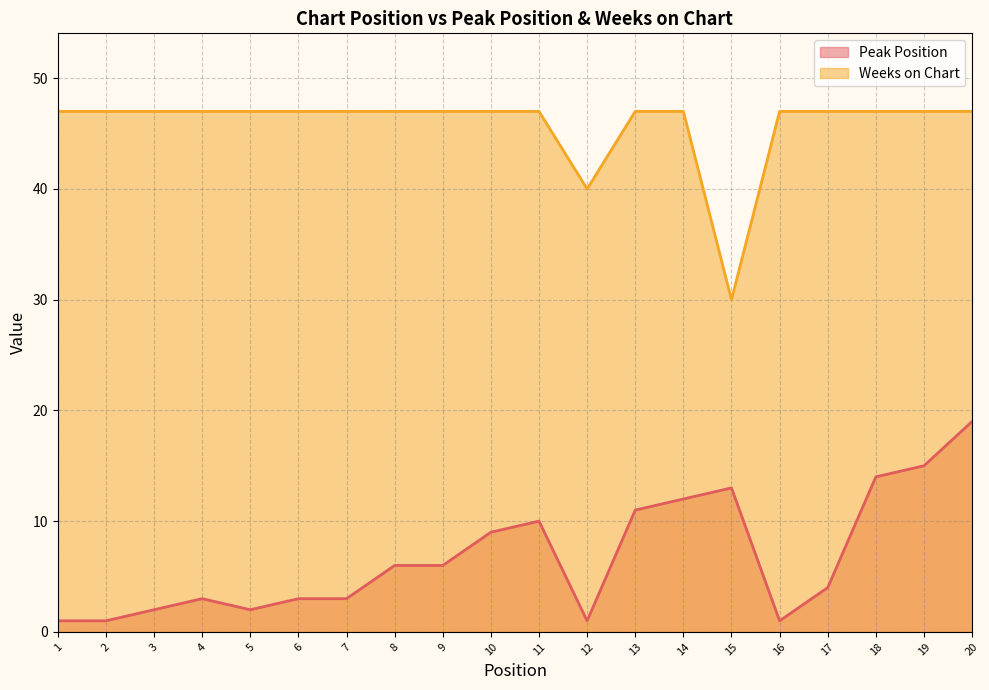

What is the highest value of the Weeks on Chart series?

47